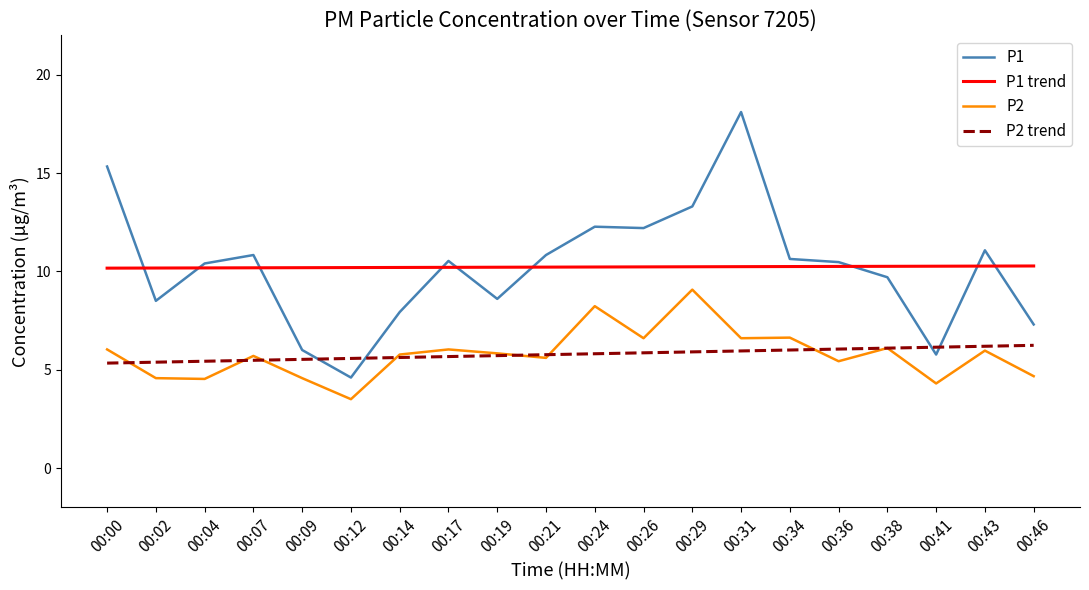

The value of P1 at 00:02 is 8.5. True or false?

True